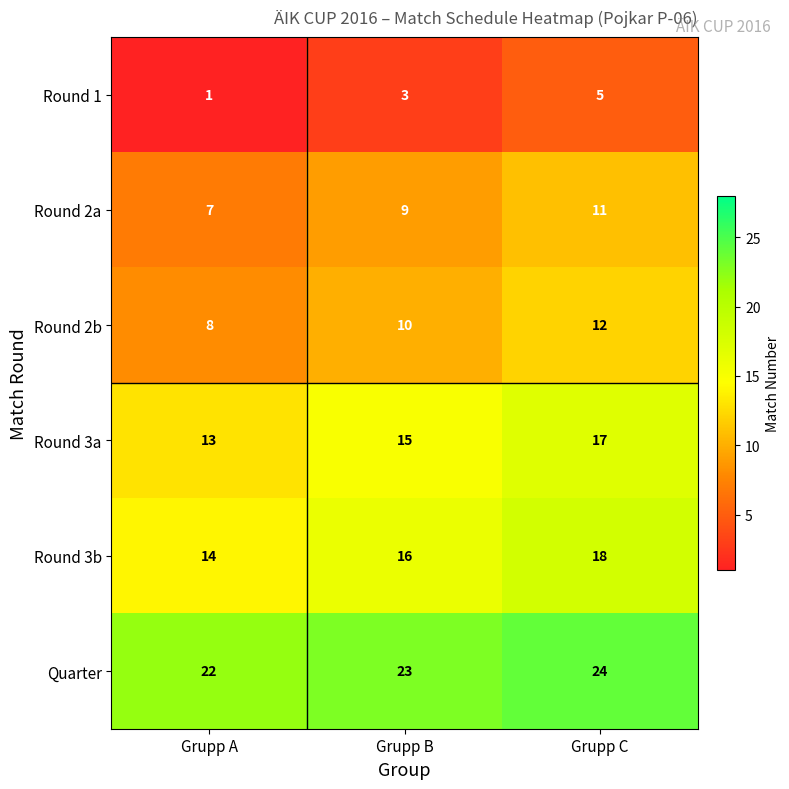

Reading left to right, extract all data points from this chart.

Round 1: 1	3	5
Round 2a: 7	9	11
Round 2b: 8	10	12
Round 3a: 13	15	17
Round 3b: 14	16	18
Quarter: 22	23	24